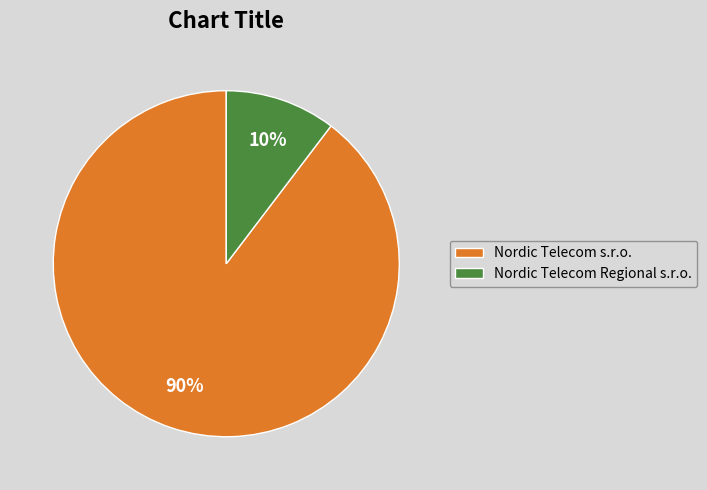

Is the sum of Nordic Telecom Regional s.r.o. and Nordic Telecom s.r.o. greater than half?

Yes